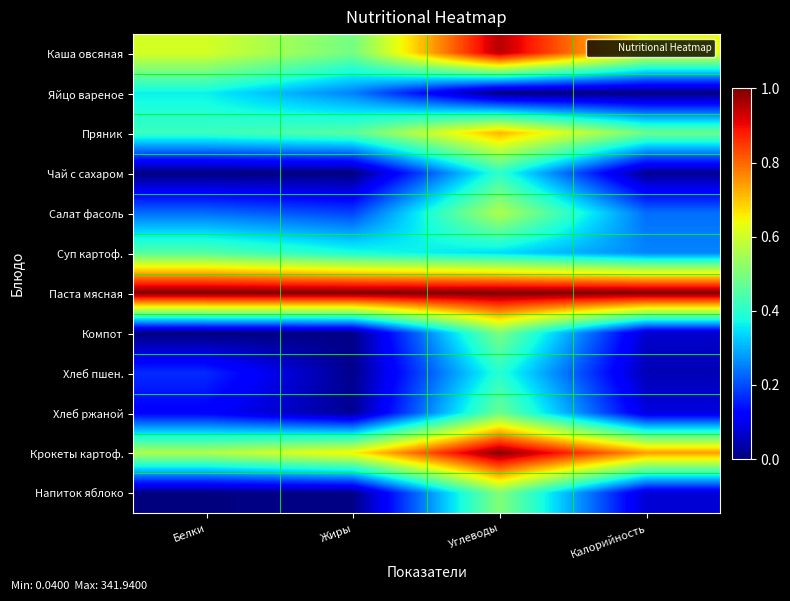

Which series has the largest total across all categories?

Паста мясная